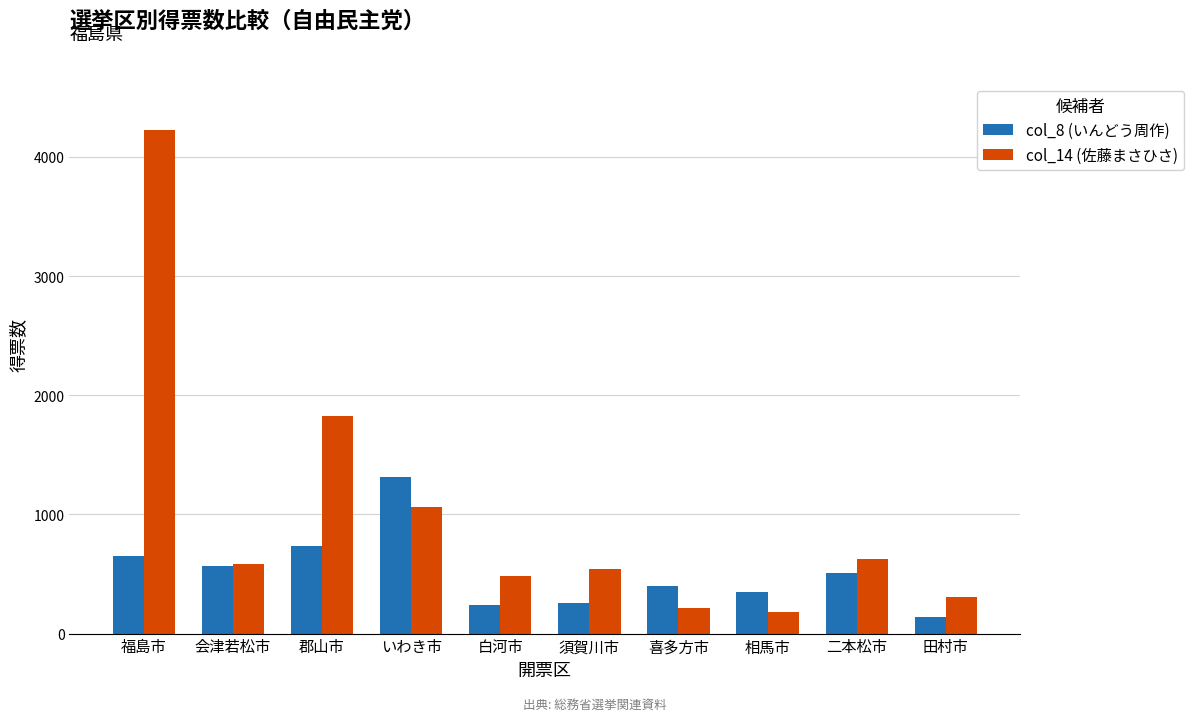

Is the value of col_14 (佐藤まさひさ) at 白河市 greater than the value of col_8 (いんどう周作) at 郡山市?

No